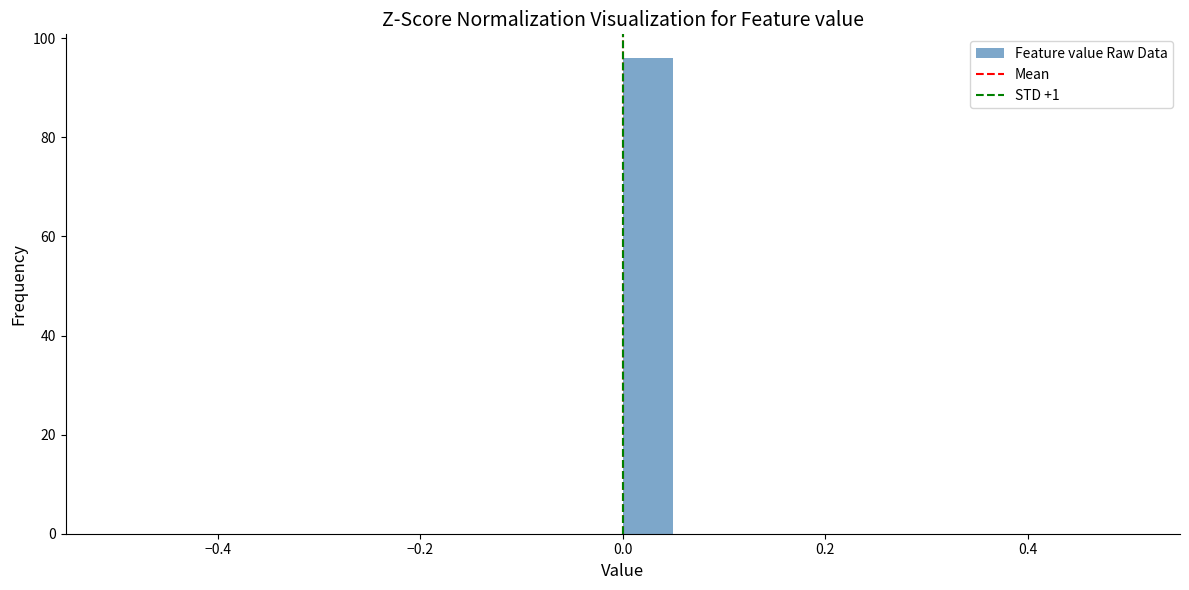

Read against the x-axis, roughly where is the centre of the tallest bar?

0.02